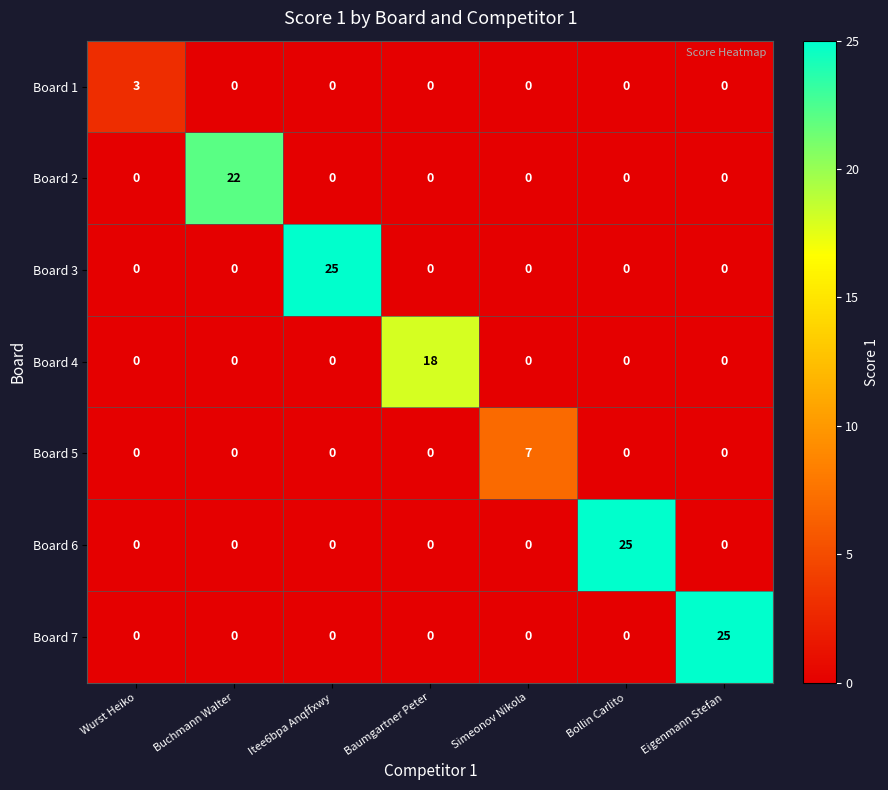

Is it true that Board 6 equals 11 at Eigenmann Stefan?

False